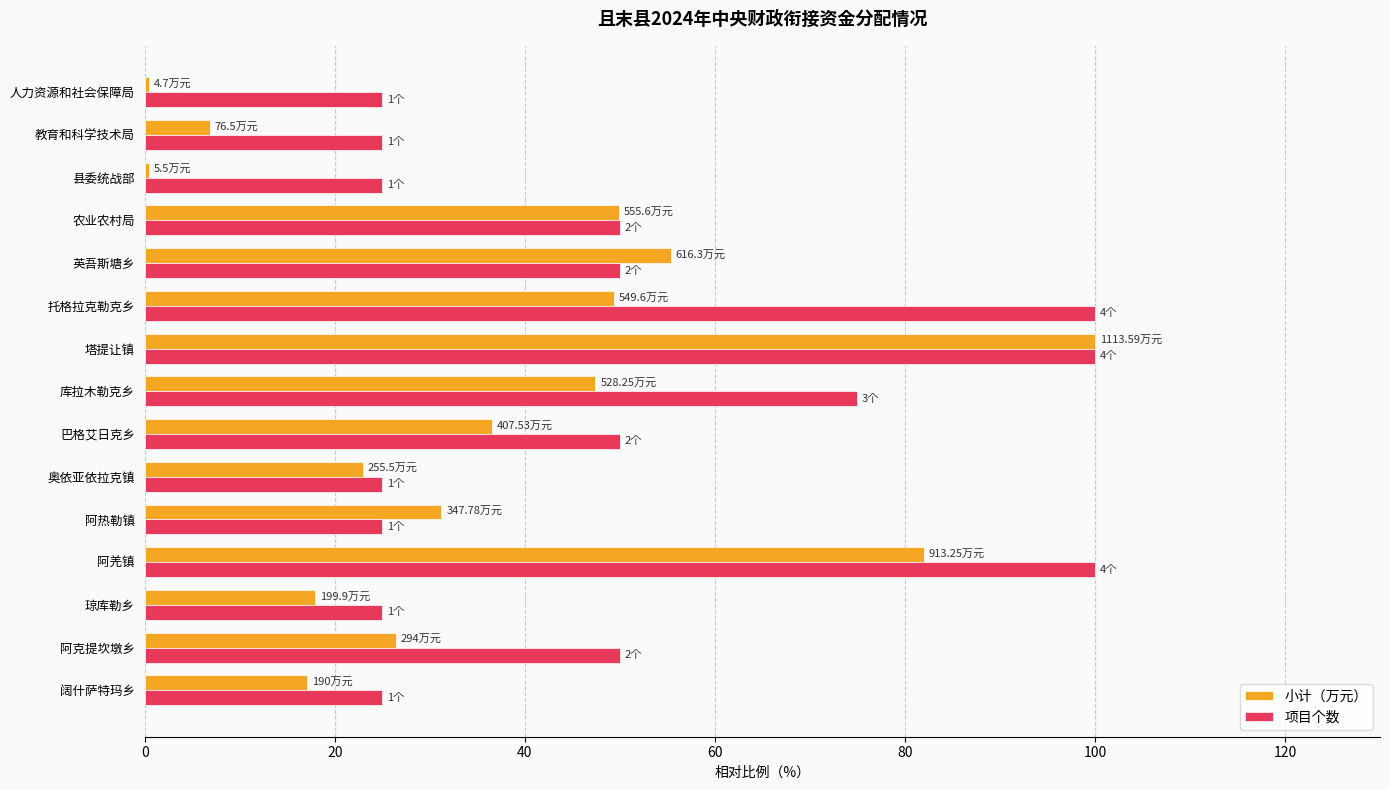

At which category is the sum across all series the highest?

塔提让镇